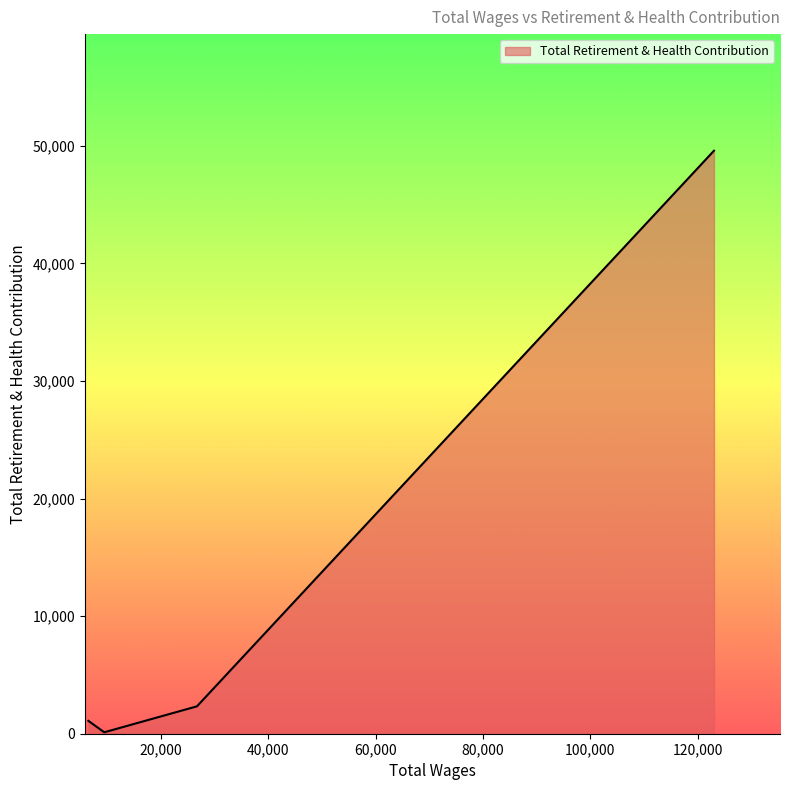

What is the maximum value shown in the chart?

49583